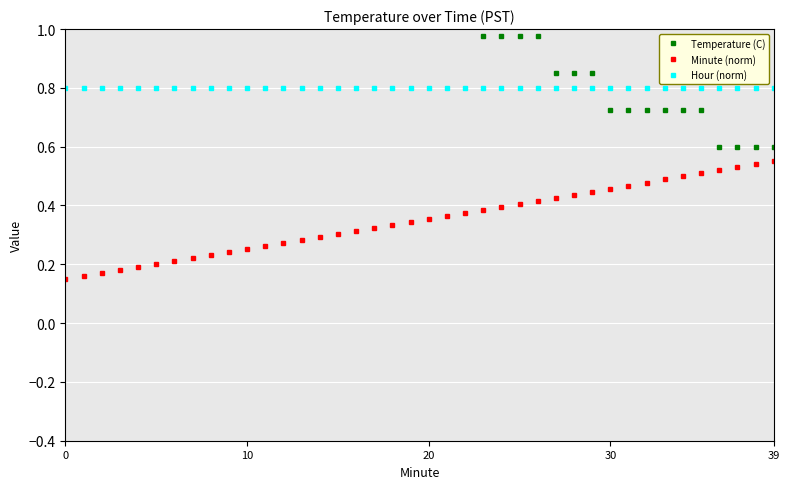

True or false: Minute (norm) and Hour (norm) intersect in this chart.

False